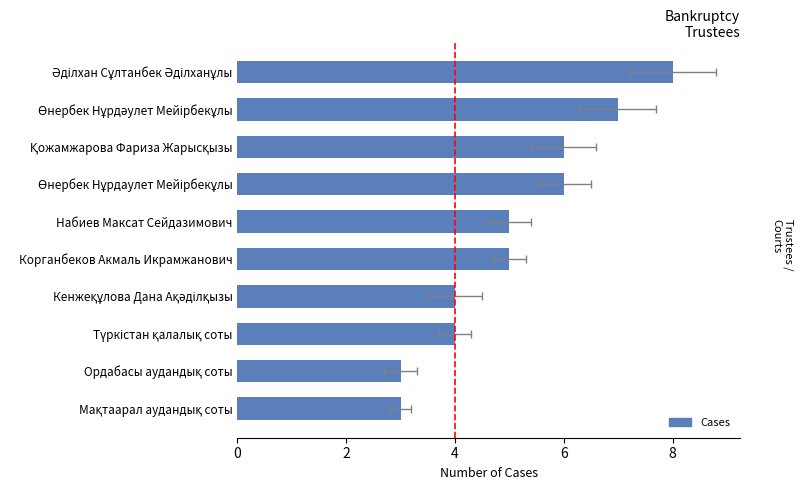

Reading right to left, what are all the values shown in this chart?

8	7	6	6	5	5	4	4	3	3